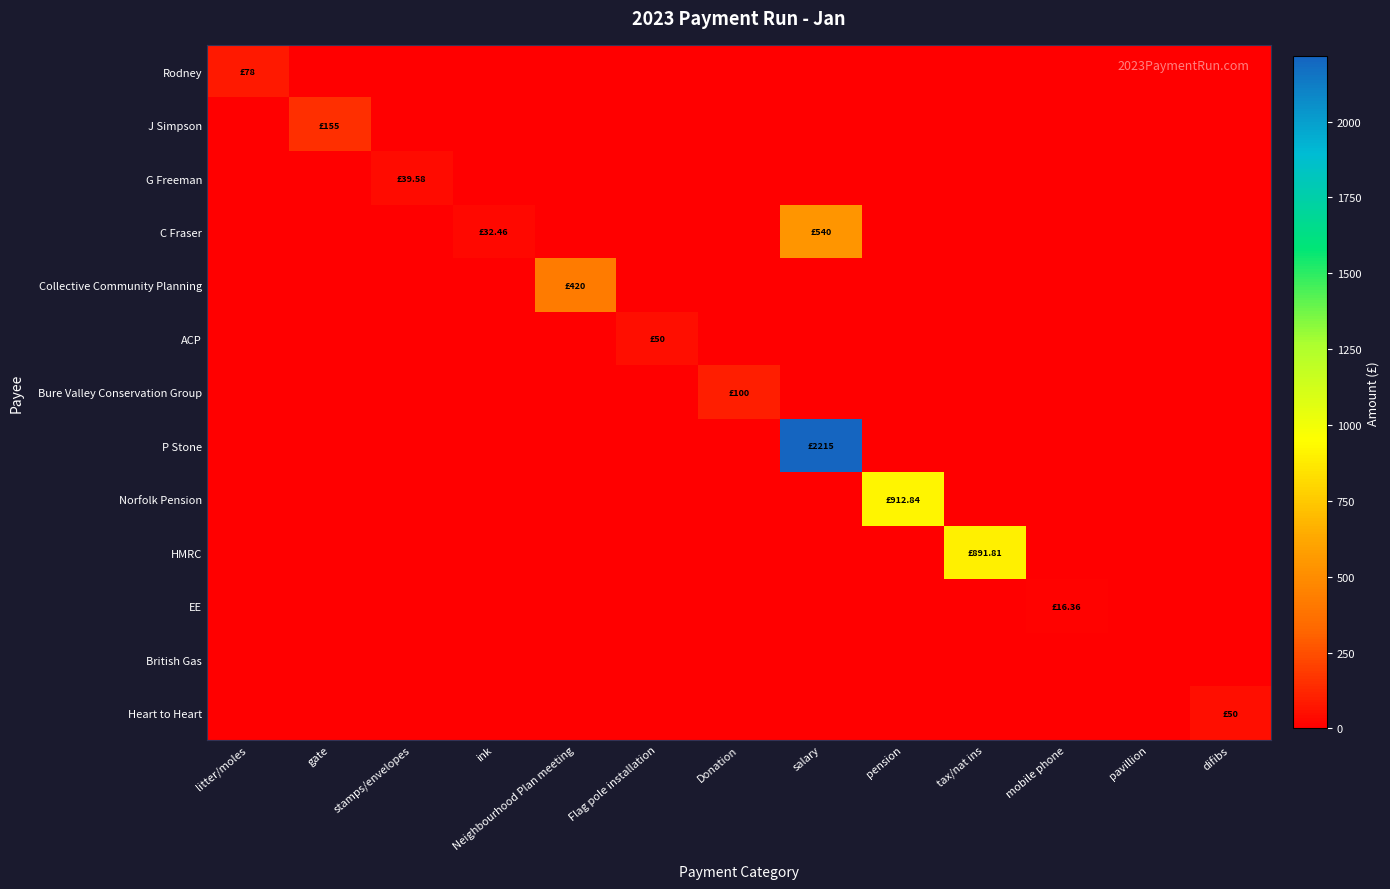

Reading left to right, list all the values displayed in this chart.

Rodney: litter/moles=78.0	gate=0.0	stamps/envelopes=0.0	ink=0.0	Neighbourhood Plan meeting=0.0	Flag pole installation=0.0	Donation=0.0	salary=0.0	pension=0.0	tax/nat ins=0.0	mobile phone=0.0	pavillion=0.0	difibs=0.0
J Simpson: litter/moles=0.0	gate=155.0	stamps/envelopes=0.0	ink=0.0	Neighbourhood Plan meeting=0.0	Flag pole installation=0.0	Donation=0.0	salary=0.0	pension=0.0	tax/nat ins=0.0	mobile phone=0.0	pavillion=0.0	difibs=0.0
G Freeman: litter/moles=0.0	gate=0.0	stamps/envelopes=39.6	ink=0.0	Neighbourhood Plan meeting=0.0	Flag pole installation=0.0	Donation=0.0	salary=0.0	pension=0.0	tax/nat ins=0.0	mobile phone=0.0	pavillion=0.0	difibs=0.0
C Fraser: litter/moles=0.0	gate=0.0	stamps/envelopes=0.0	ink=32.5	Neighbourhood Plan meeting=0.0	Flag pole installation=0.0	Donation=0.0	salary=540.0	pension=0.0	tax/nat ins=0.0	mobile phone=0.0	pavillion=0.0	difibs=0.0
Collective Community Planning: litter/moles=0.0	gate=0.0	stamps/envelopes=0.0	ink=0.0	Neighbourhood Plan meeting=420.0	Flag pole installation=0.0	Donation=0.0	salary=0.0	pension=0.0	tax/nat ins=0.0	mobile phone=0.0	pavillion=0.0	difibs=0.0
ACP: litter/moles=0.0	gate=0.0	stamps/envelopes=0.0	ink=0.0	Neighbourhood Plan meeting=0.0	Flag pole installation=50.0	Donation=0.0	salary=0.0	pension=0.0	tax/nat ins=0.0	mobile phone=0.0	pavillion=0.0	difibs=0.0
Bure Valley Conservation Group: litter/moles=0.0	gate=0.0	stamps/envelopes=0.0	ink=0.0	Neighbourhood Plan meeting=0.0	Flag pole installation=0.0	Donation=100.0	salary=0.0	pension=0.0	tax/nat ins=0.0	mobile phone=0.0	pavillion=0.0	difibs=0.0
P Stone: litter/moles=0.0	gate=0.0	stamps/envelopes=0.0	ink=0.0	Neighbourhood Plan meeting=0.0	Flag pole installation=0.0	Donation=0.0	salary=2215.0	pension=0.0	tax/nat ins=0.0	mobile phone=0.0	pavillion=0.0	difibs=0.0
Norfolk Pension: litter/moles=0.0	gate=0.0	stamps/envelopes=0.0	ink=0.0	Neighbourhood Plan meeting=0.0	Flag pole installation=0.0	Donation=0.0	salary=0.0	pension=912.8	tax/nat ins=0.0	mobile phone=0.0	pavillion=0.0	difibs=0.0
HMRC: litter/moles=0.0	gate=0.0	stamps/envelopes=0.0	ink=0.0	Neighbourhood Plan meeting=0.0	Flag pole installation=0.0	Donation=0.0	salary=0.0	pension=0.0	tax/nat ins=891.8	mobile phone=0.0	pavillion=0.0	difibs=0.0
EE: litter/moles=0.0	gate=0.0	stamps/envelopes=0.0	ink=0.0	Neighbourhood Plan meeting=0.0	Flag pole installation=0.0	Donation=0.0	salary=0.0	pension=0.0	tax/nat ins=0.0	mobile phone=16.4	pavillion=0.0	difibs=0.0
British Gas: litter/moles=0.0	gate=0.0	stamps/envelopes=0.0	ink=0.0	Neighbourhood Plan meeting=0.0	Flag pole installation=0.0	Donation=0.0	salary=0.0	pension=0.0	tax/nat ins=0.0	mobile phone=0.0	pavillion=0.0	difibs=0.0
Heart to Heart: litter/moles=0.0	gate=0.0	stamps/envelopes=0.0	ink=0.0	Neighbourhood Plan meeting=0.0	Flag pole installation=0.0	Donation=0.0	salary=0.0	pension=0.0	tax/nat ins=0.0	mobile phone=0.0	pavillion=0.0	difibs=50.0